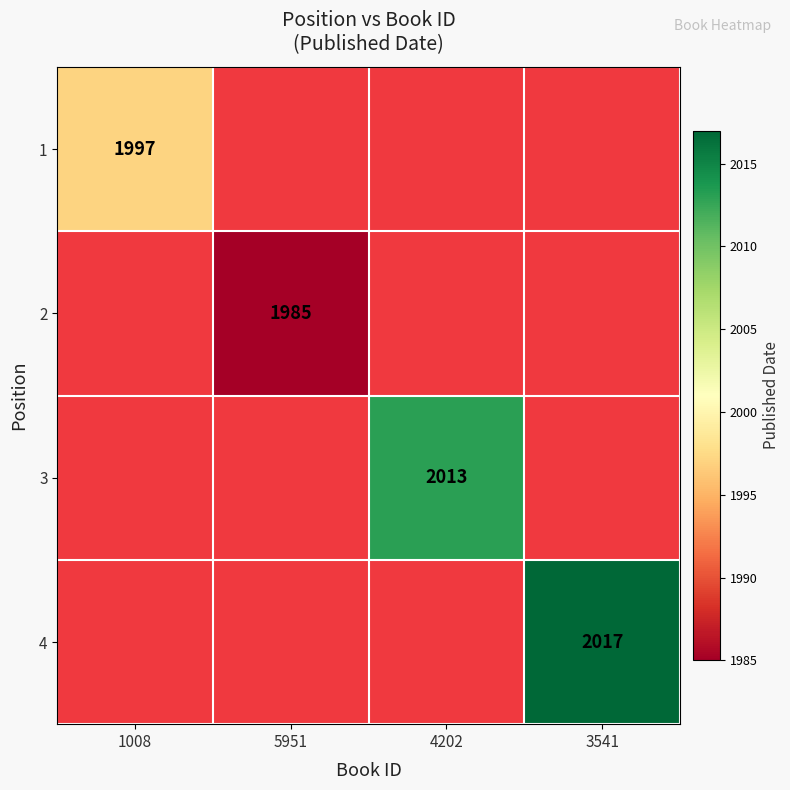

The 4 series shows 0.7 at 5951. True or false?

False